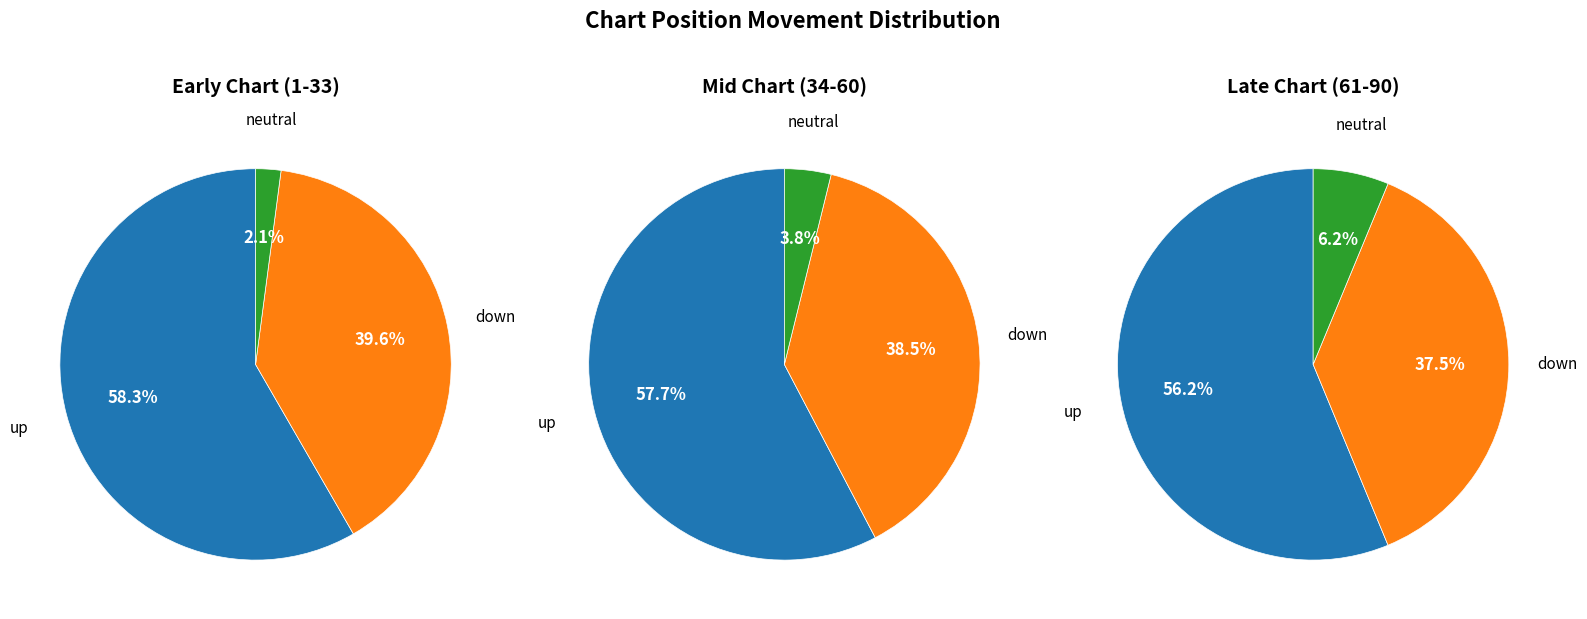

How many segments does this pie chart have?

3